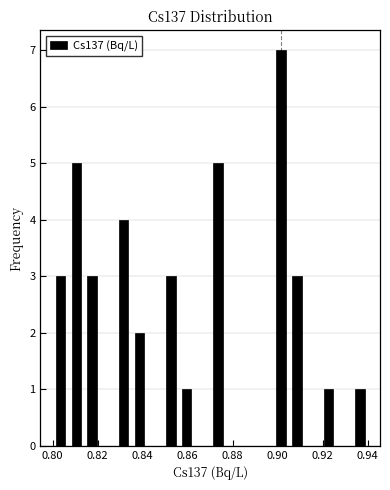

Around what value on the x-axis is the tallest bar? Give the approximate position of its centre, as read against the axis.

0.902